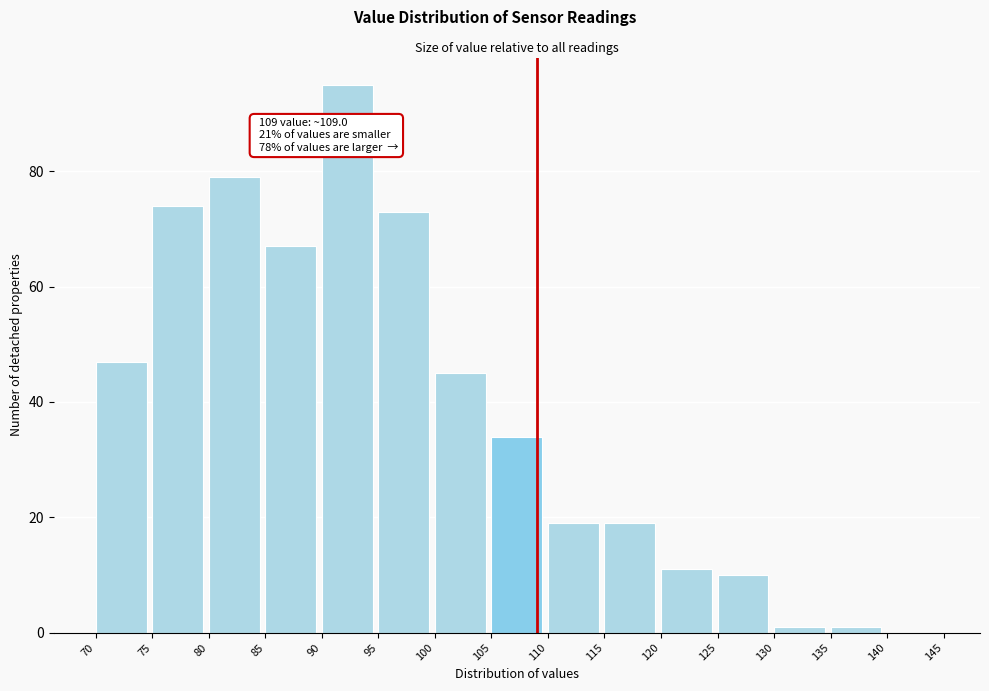

Which range on the x-axis has the tallest bar?

90 to 95